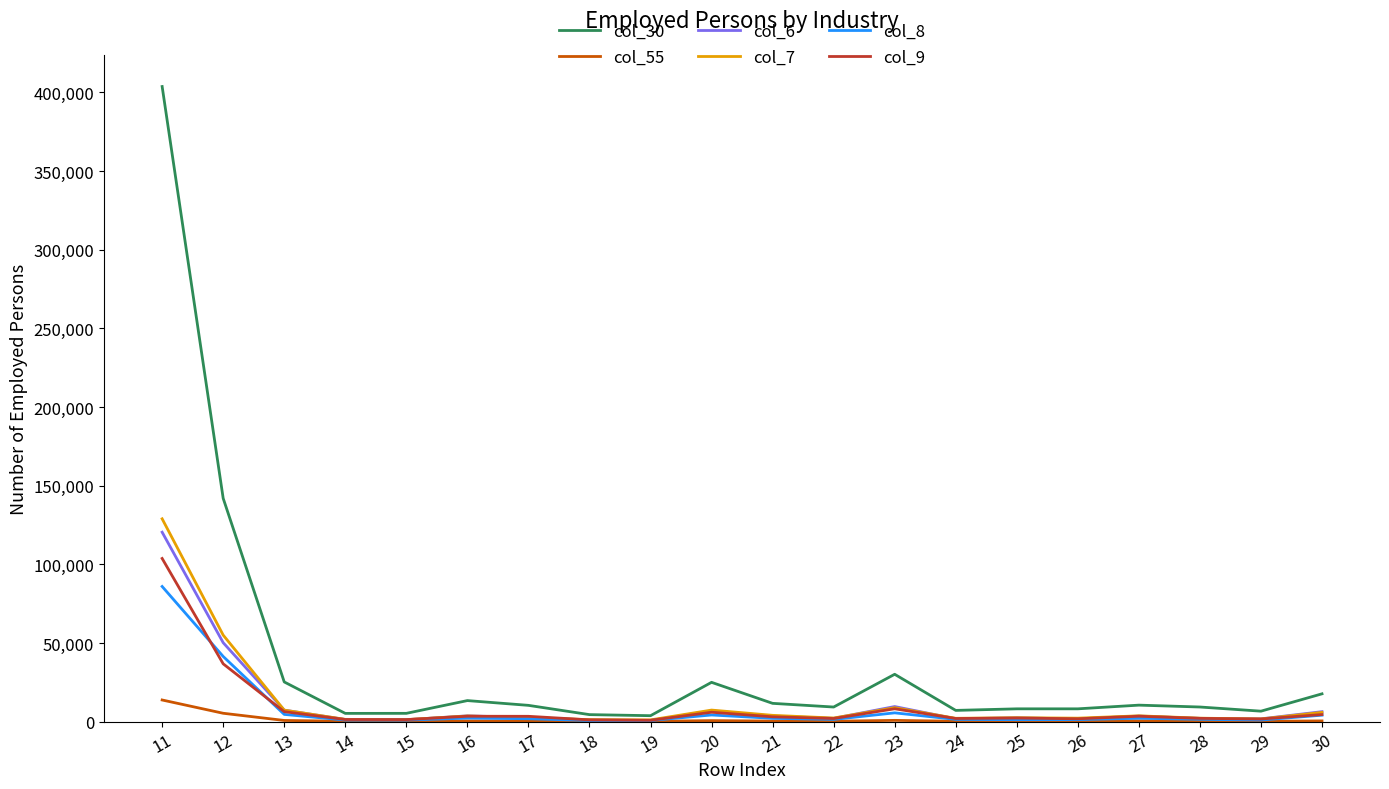

Which series has the largest total across all categories?

col_30